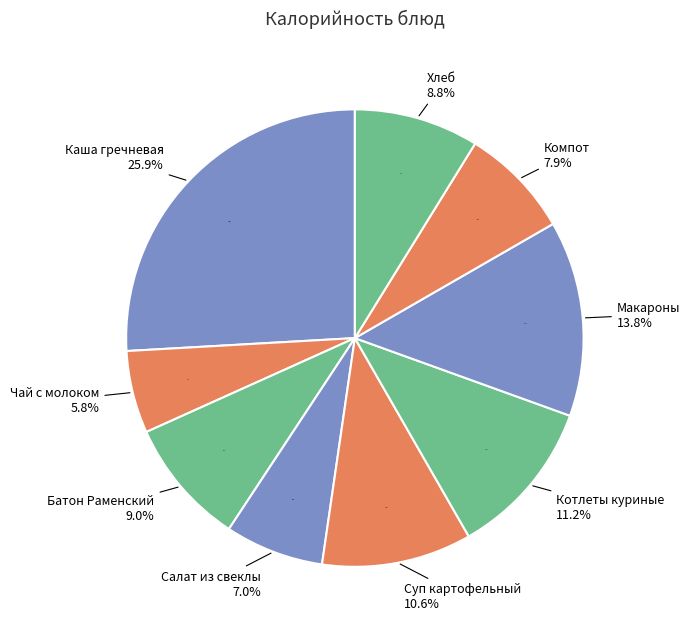

To the nearest percent, what is the difference between the largest and smallest slice percentages?

20%